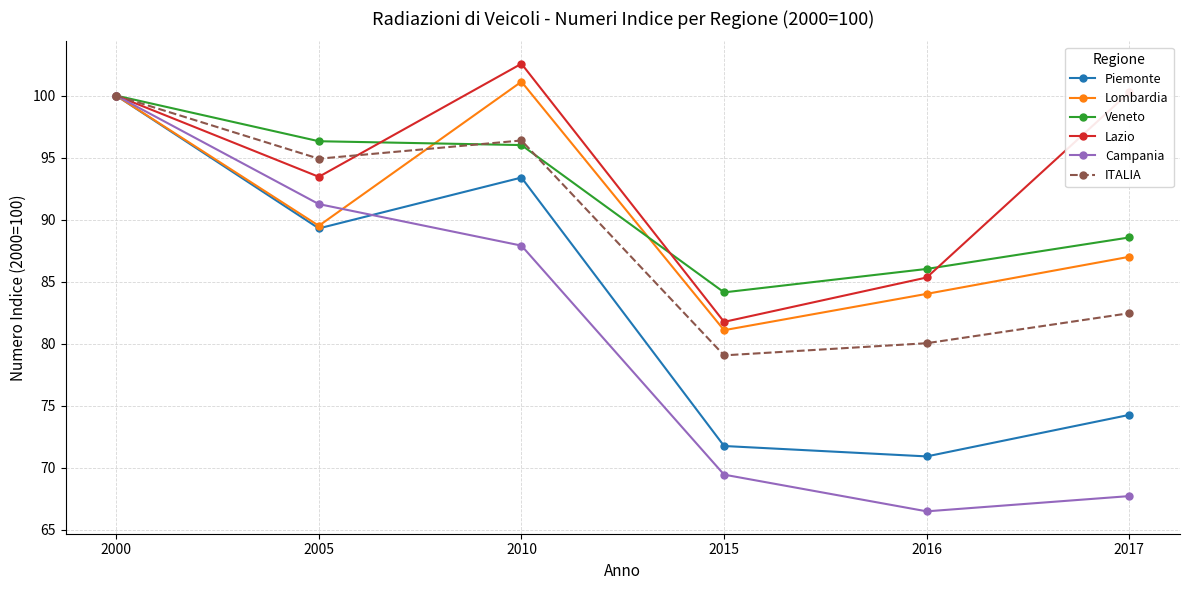

The value of ITALIA at 2010 is 96.4. True or false?

True